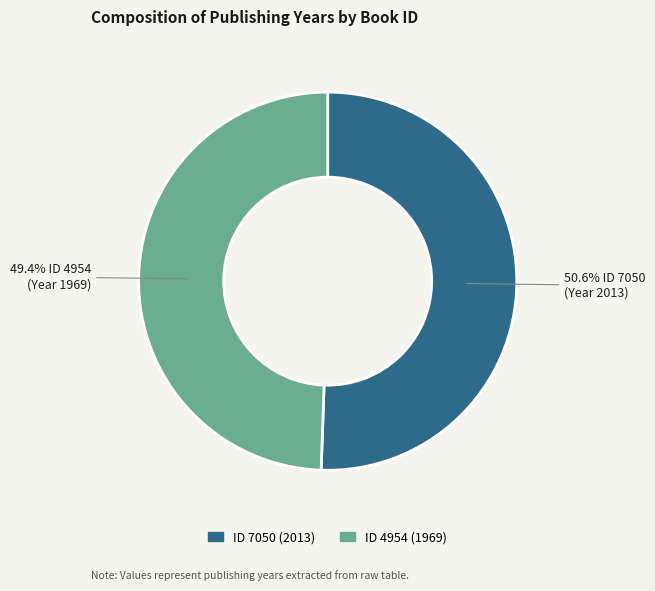

Which category has the smallest portion of the pie?

ID 4954 (1969)